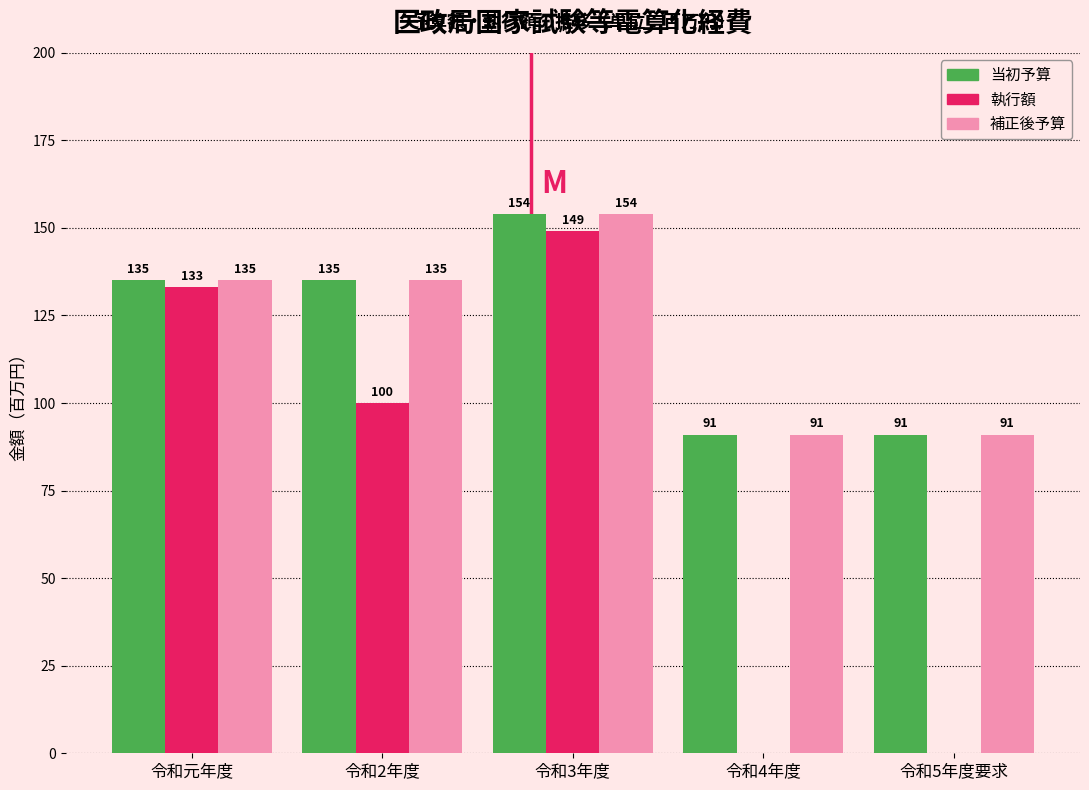

Reading left to right, transcribe all the data shown in this chart.

当初予算: 令和元年度=135	令和2年度=135	令和3年度=154	令和4年度=91	令和5年度要求=91
執行額: 令和元年度=133	令和2年度=100	令和3年度=149	令和4年度=0	令和5年度要求=0
補正後予算: 令和元年度=135	令和2年度=135	令和3年度=154	令和4年度=91	令和5年度要求=91